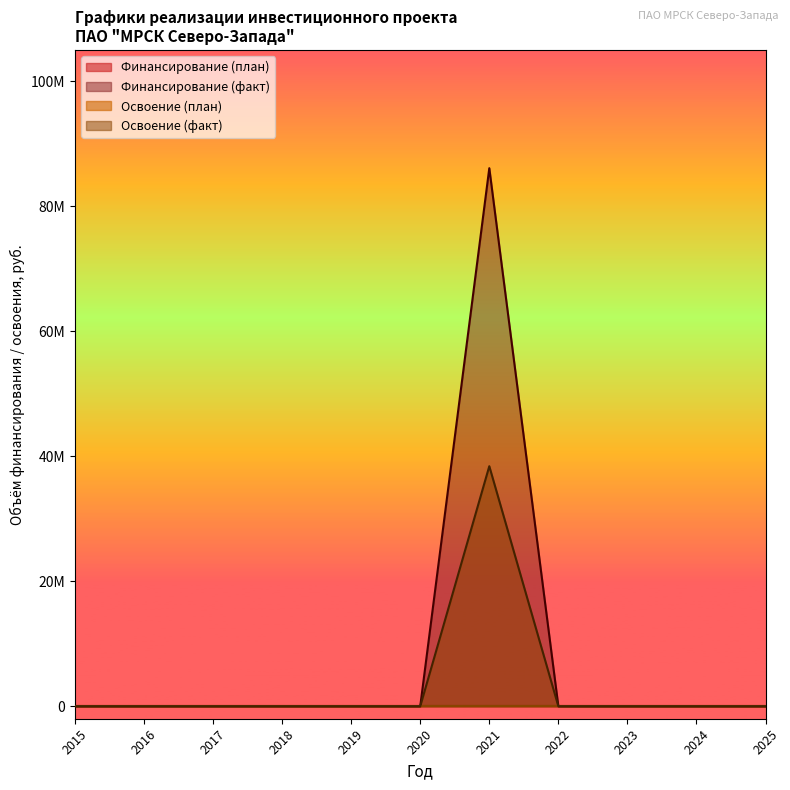

What are all the series names shown in the legend?

Финансирование (план), Финансирование (факт), Освоение (план), Освоение (факт)